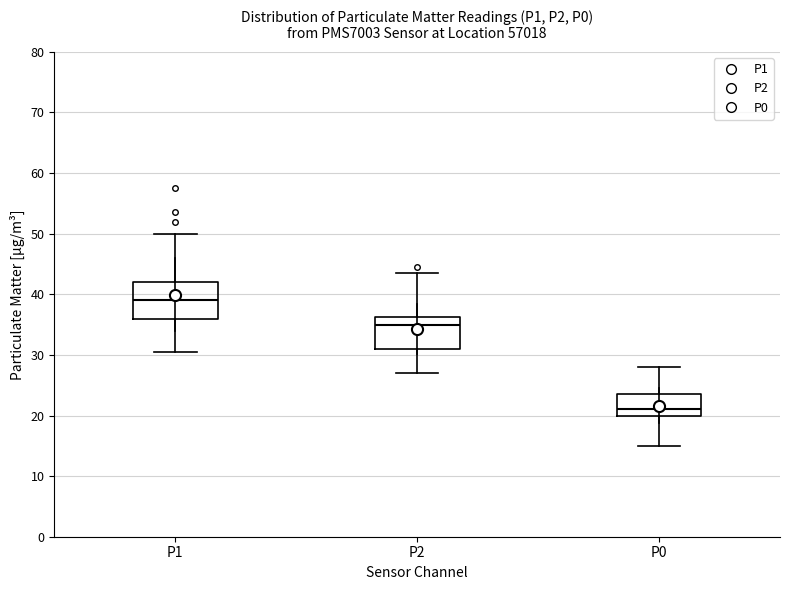

Reading left to right, read every box against the y-axis: the position of its median line, the range the box covers, and the ends of its whiskers. The values are not printed on the chart, so give them approximately, as read against the axis.

P1: median 39, box 36 to 42, whiskers 31 to 50
P2: median 35, box 31 to 36, whiskers 27 to 44
P0: median 21, box 20 to 24, whiskers 15 to 28